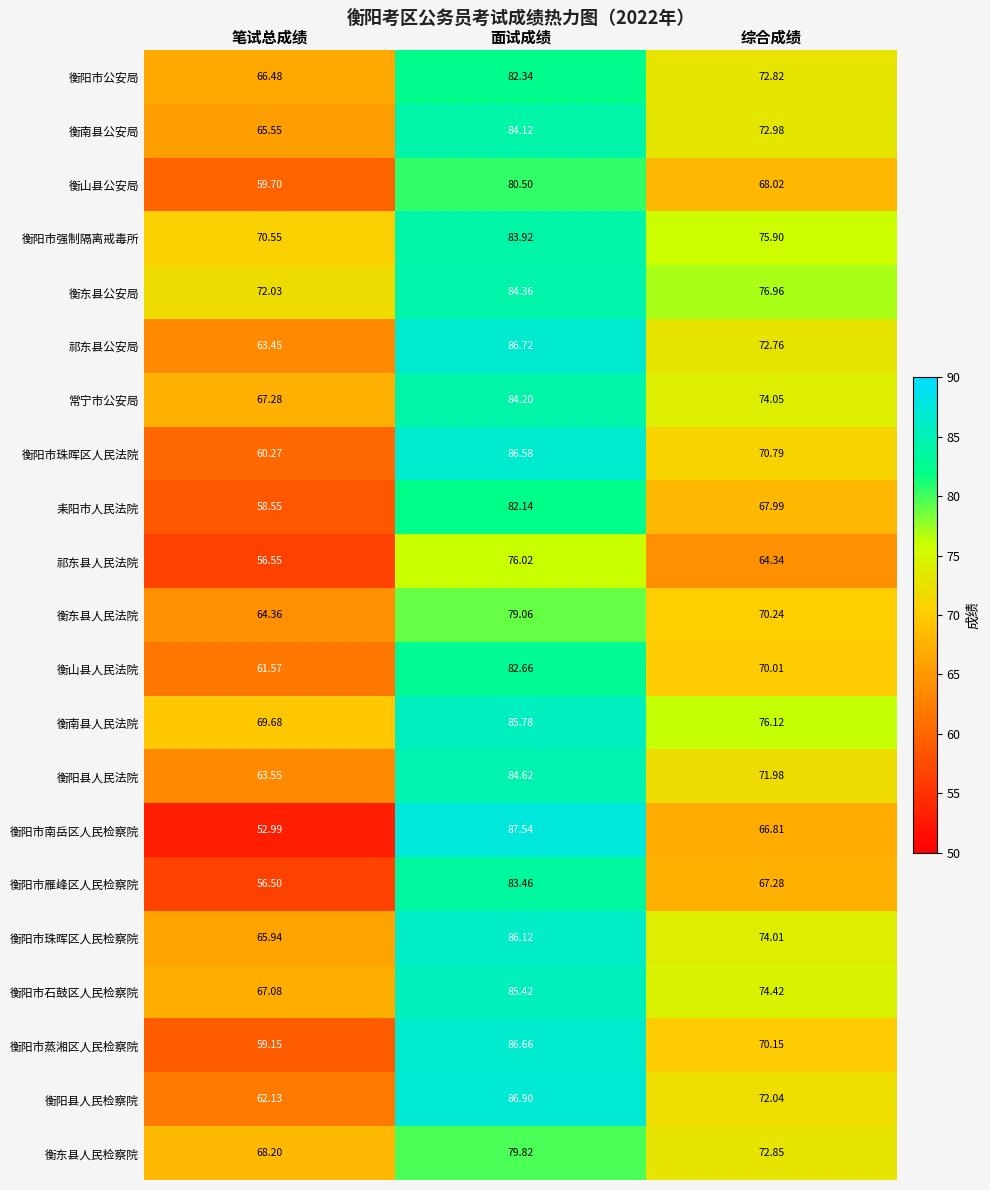

Which category has the lowest value across all series?

笔试总成绩